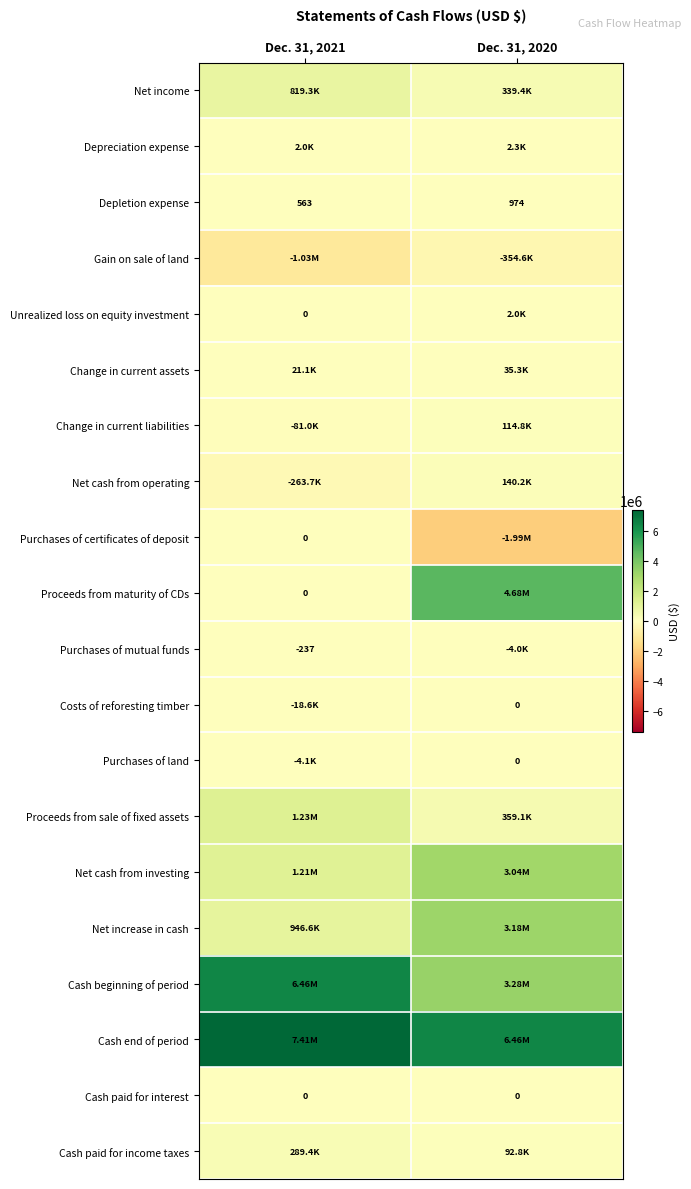

What is the sum of the Depletion expense values at Dec. 31, 2021 and Dec. 31, 2020?

1537